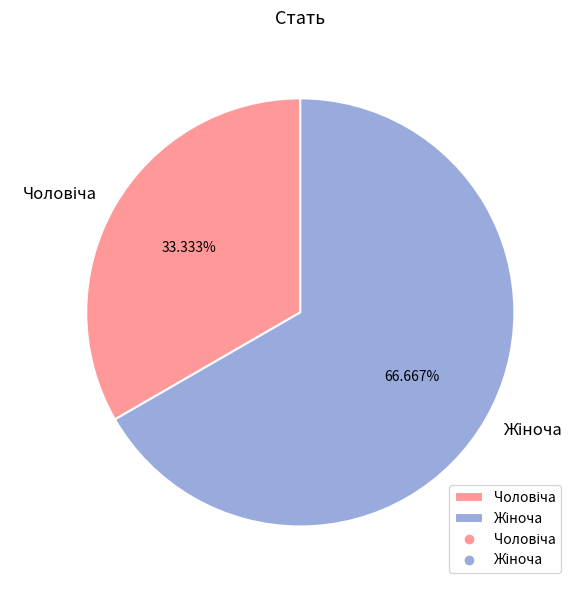

Is there any slice that represents more than half of the pie?

Yes